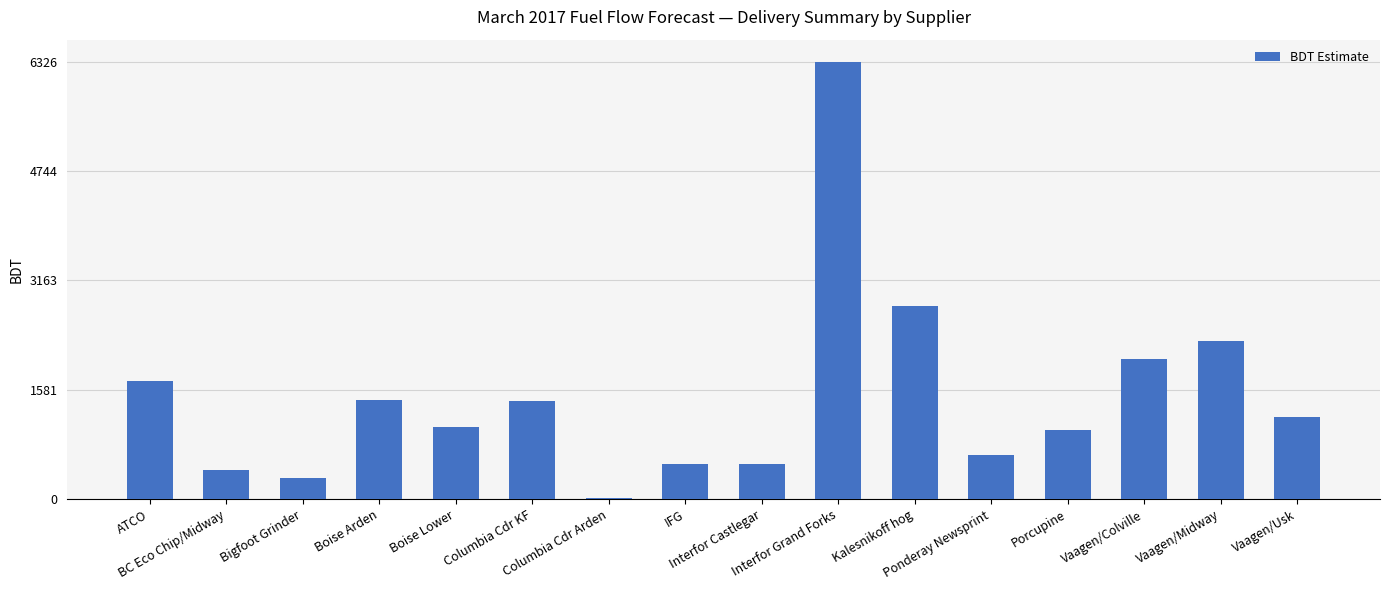

What is the average value?

1477.3